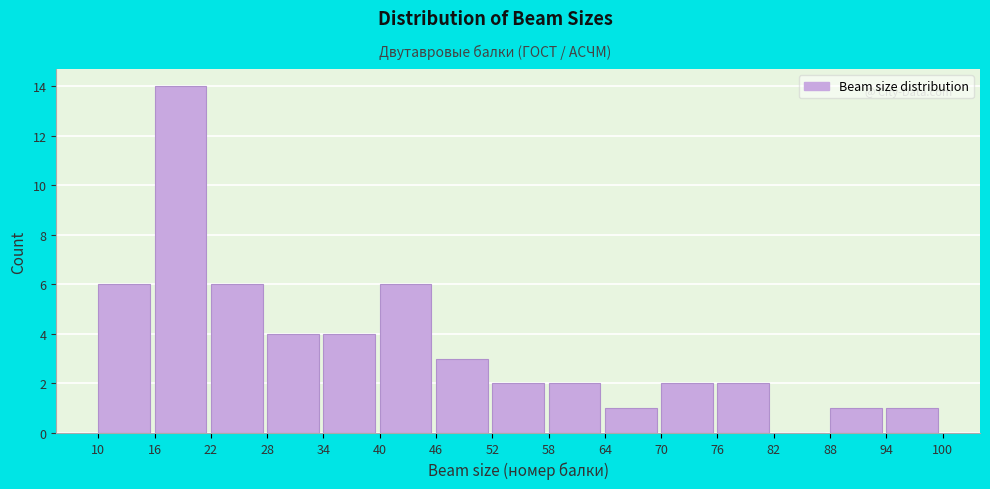

Reading left to right, list every bar in this chart as the range it spans on the x-axis followed by its height. The values are not printed on the chart, so give them approximately, as read against the axis.

10 to 16: 6
16 to 22: 14
22 to 28: 6
28 to 34: 4
34 to 40: 4
40 to 46: 6
46 to 52: 3
52 to 58: 2
58 to 64: 2
64 to 70: 1
70 to 76: 2
76 to 82: 2
82 to 88: 0
88 to 94: 1
94 to 100: 1